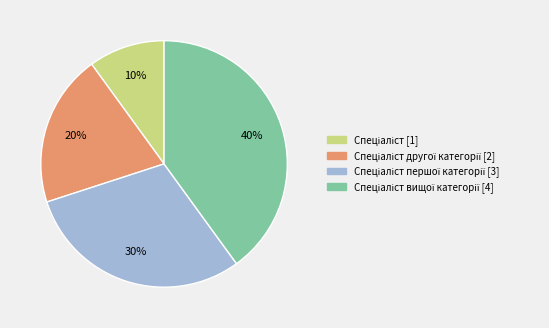

To the nearest percent, what is the average slice percentage?

25%